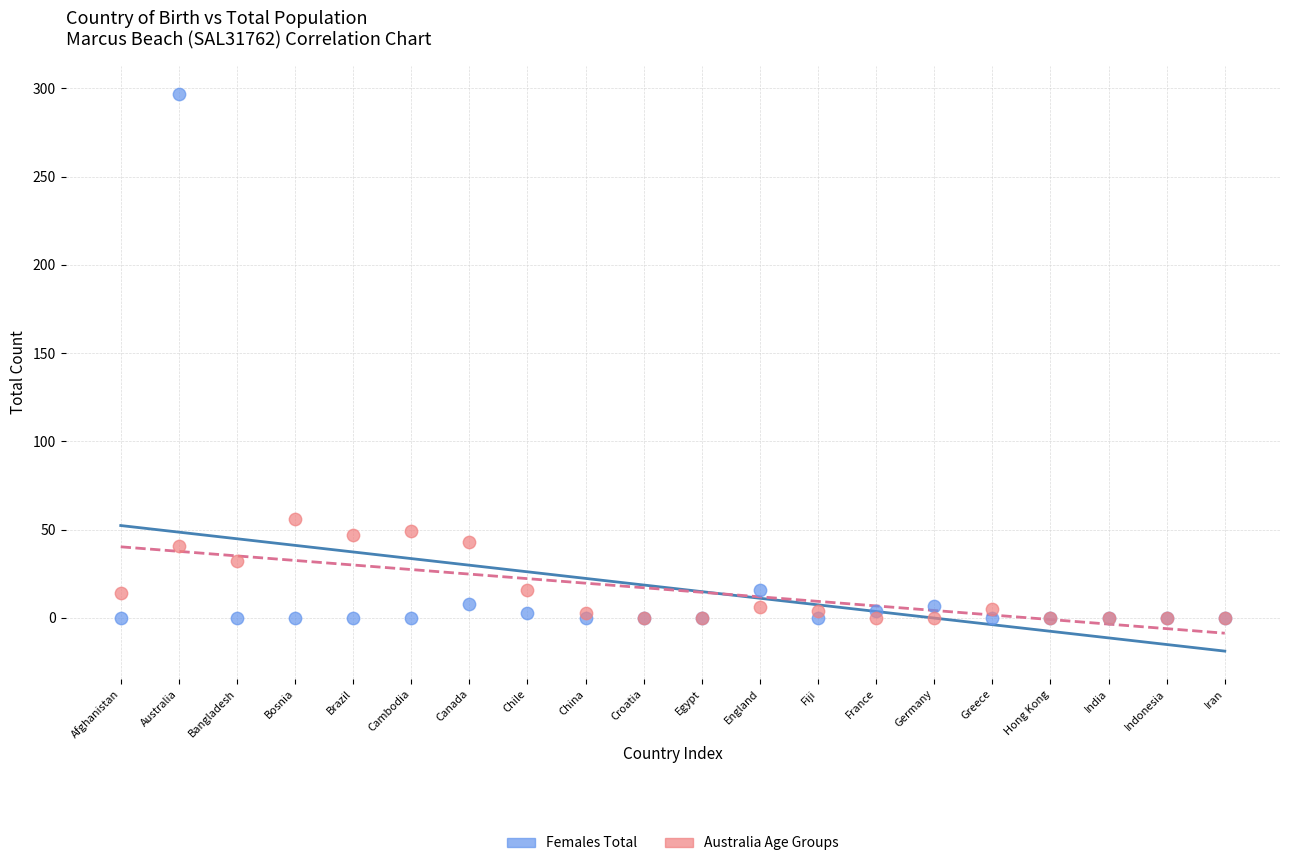

Across all series, what Y value is closest to 148?

56